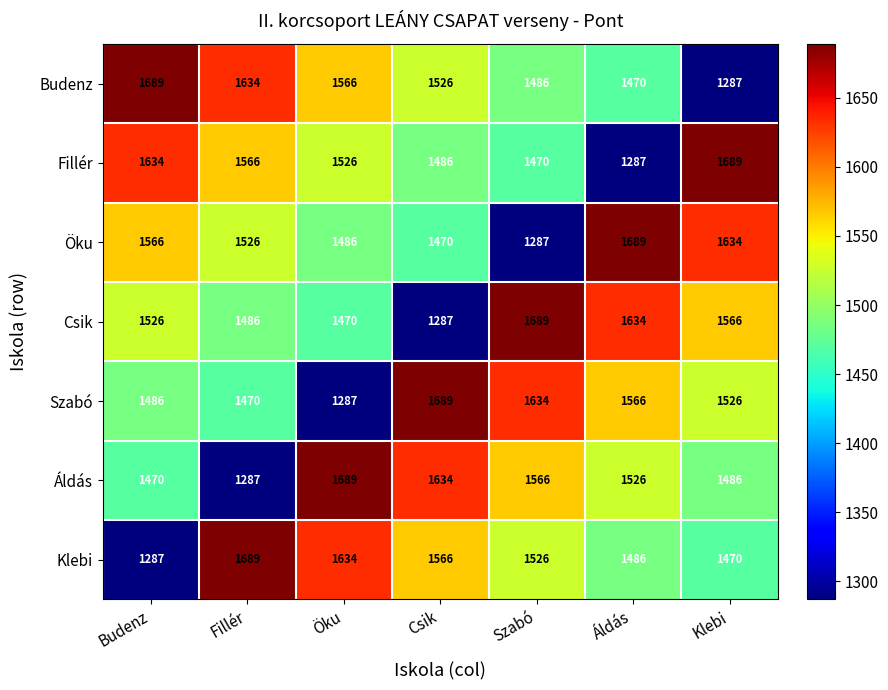

What is the highest value of the Szabó series?

1689